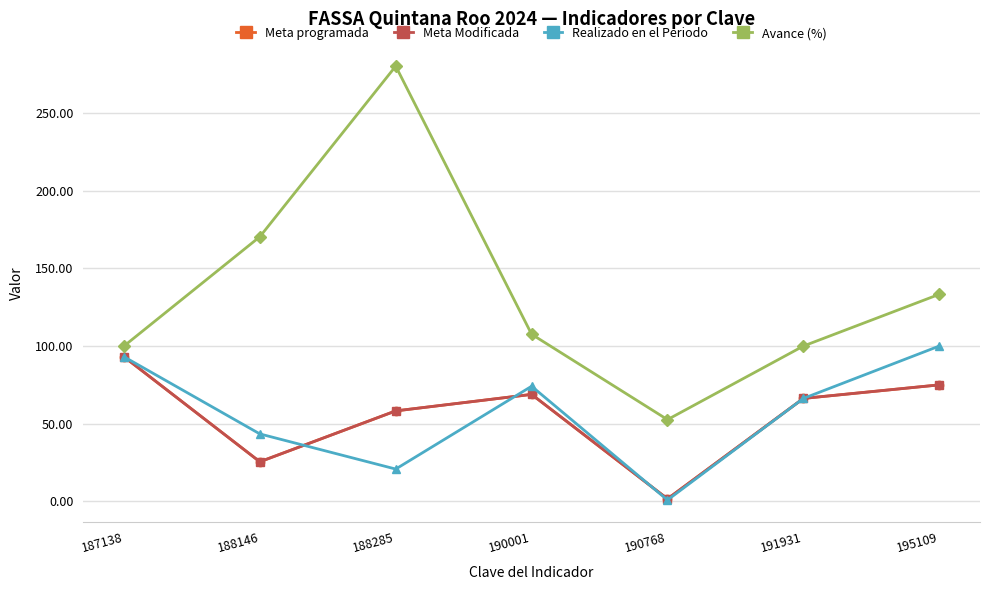

Is this an area chart (filled region under the line)?

No